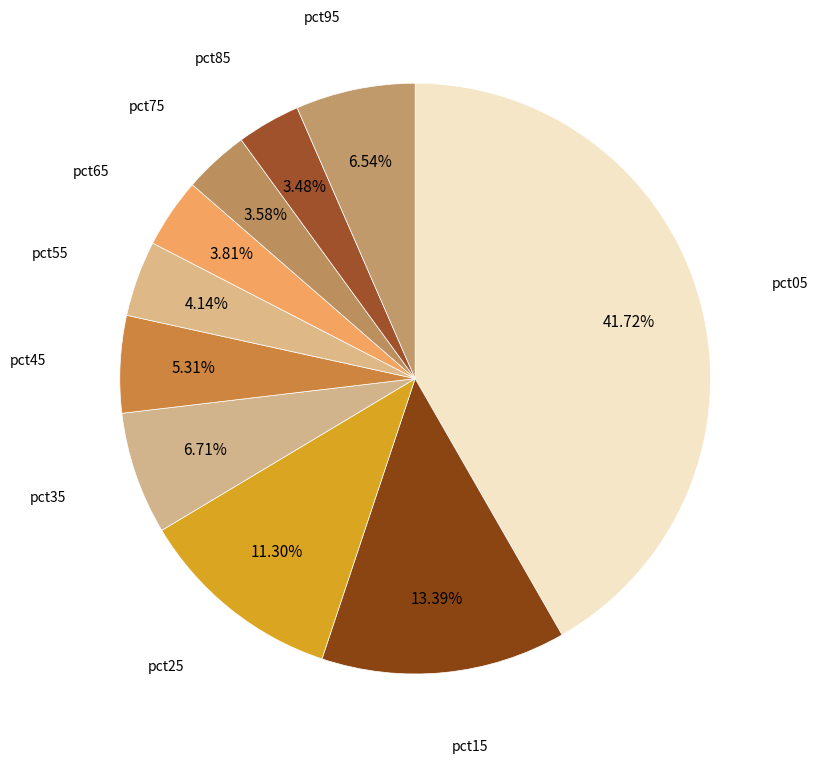

Does pct75 represent more than half of the total?

No